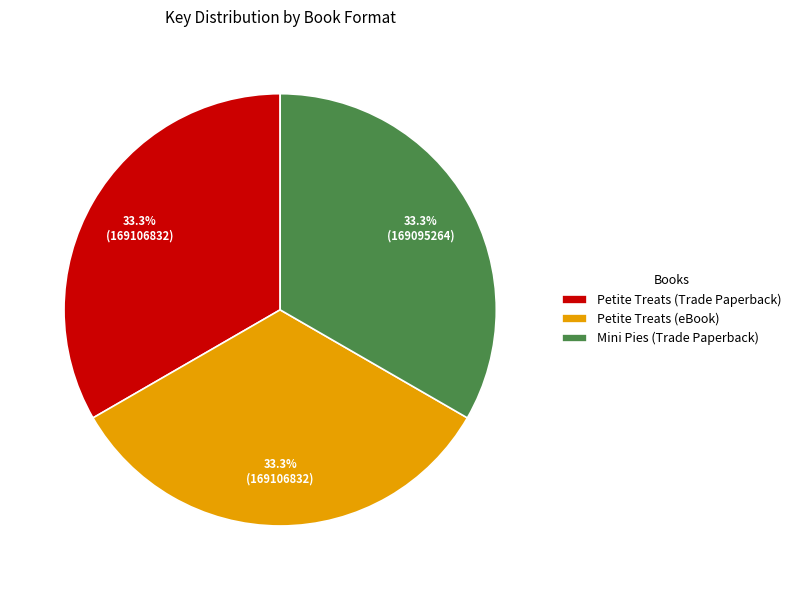

What percentage is the Petite Treats (Trade Paperback) slice, to the nearest percent?

33%